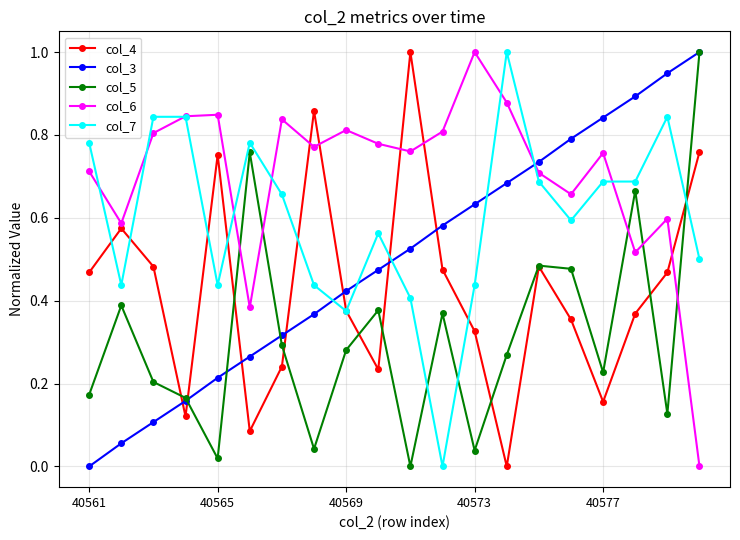

List the series in order of their overall mean, highest first.

col_6, col_7, col_3, col_4, col_5